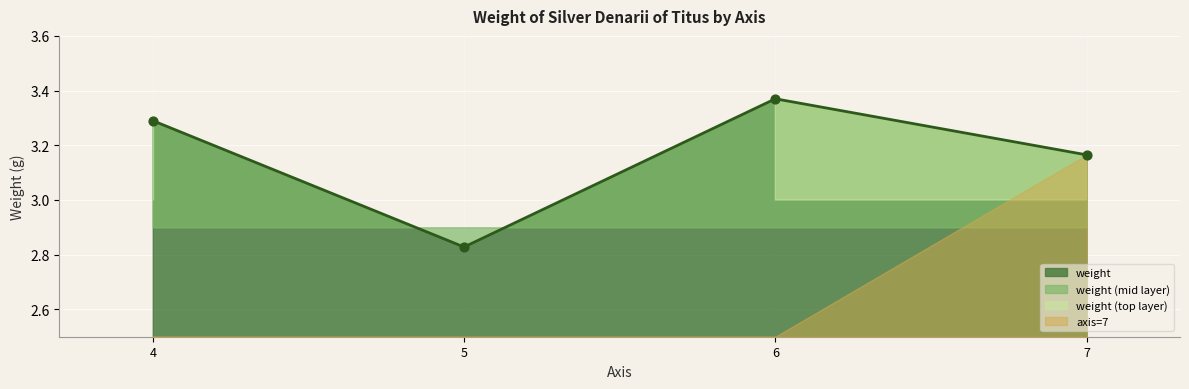

At which label does weight reach its peak?

6